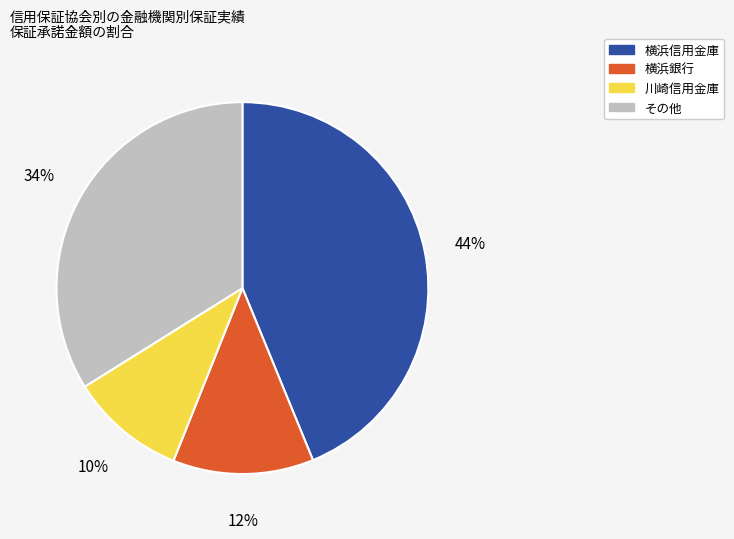

How many slices are in this pie chart?

4